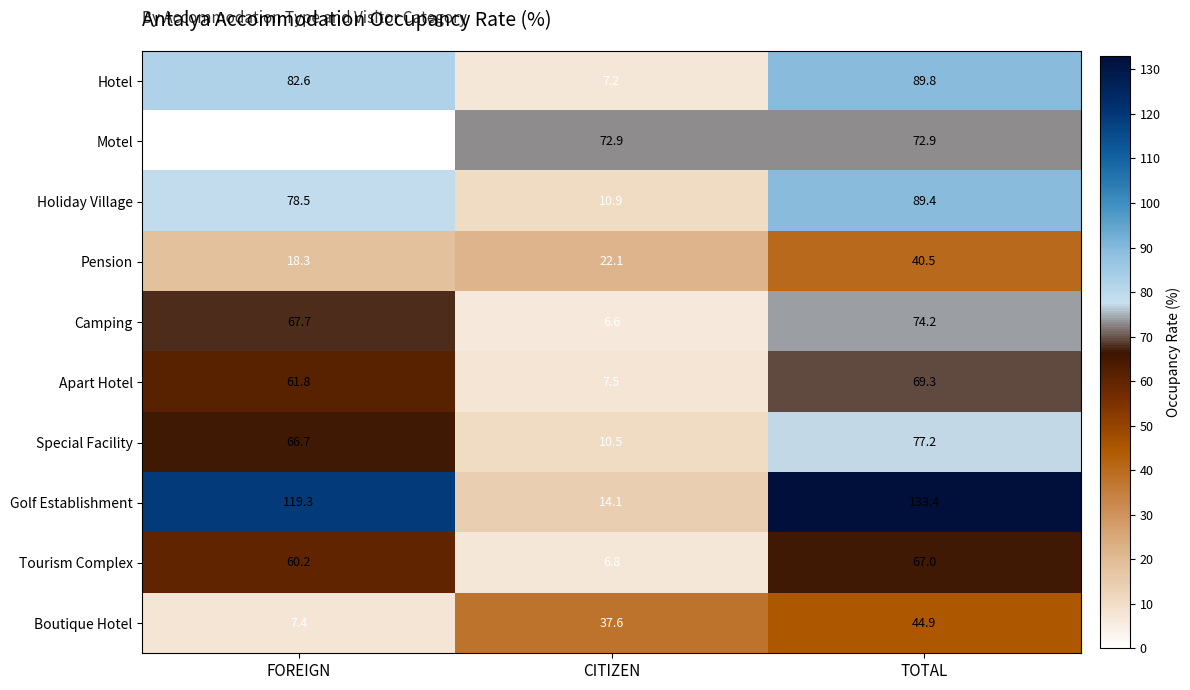

Which category has the highest value across all series?

TOTAL